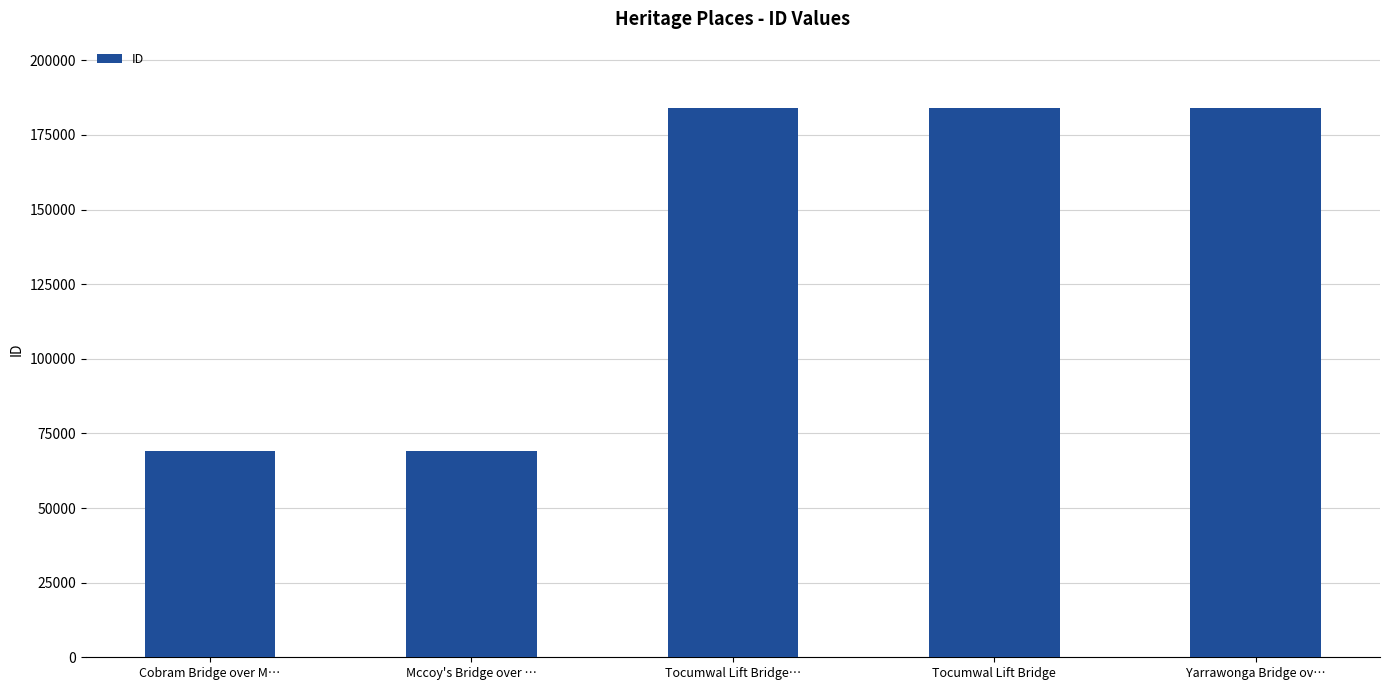

How many bars are there in total?

5